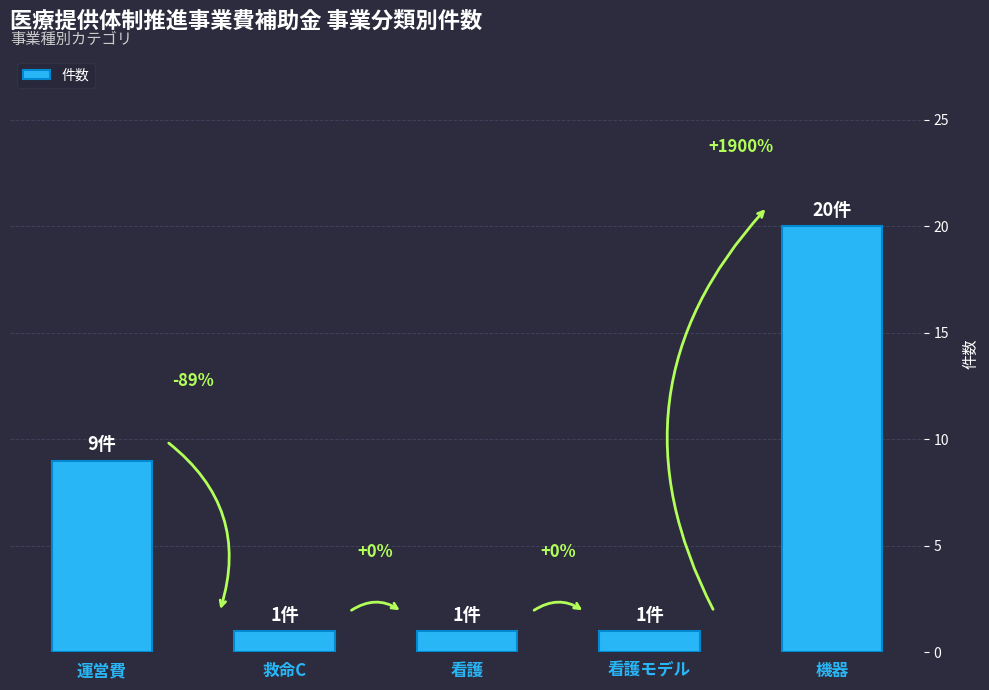

Are the bars horizontal?

No